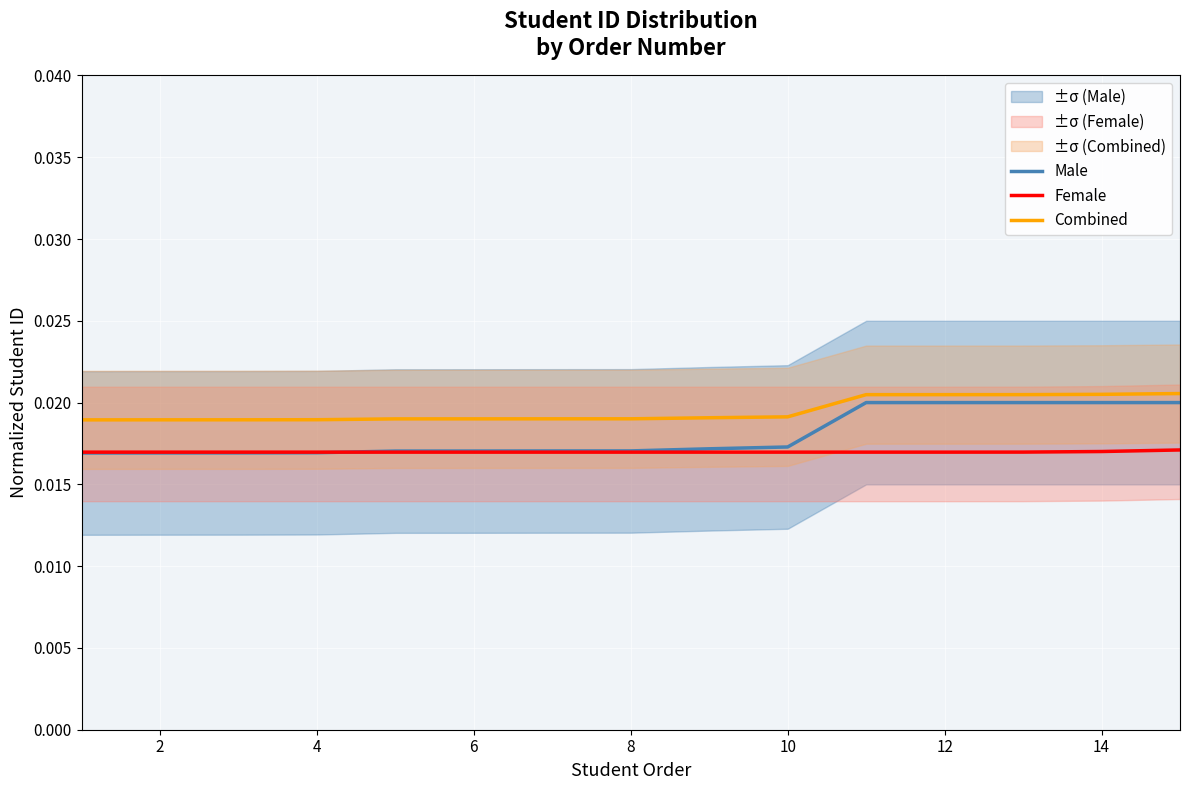

List the series in order of their peak value, highest first.

Combined, Male, Female